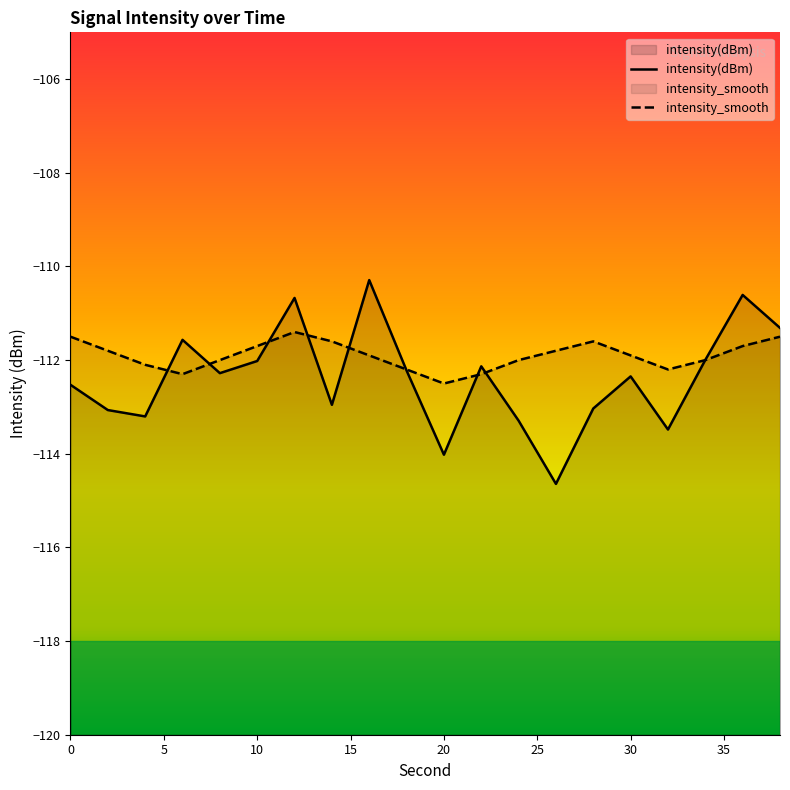

The intensity(dBm) series shows -54.3 at 10. True or false?

False